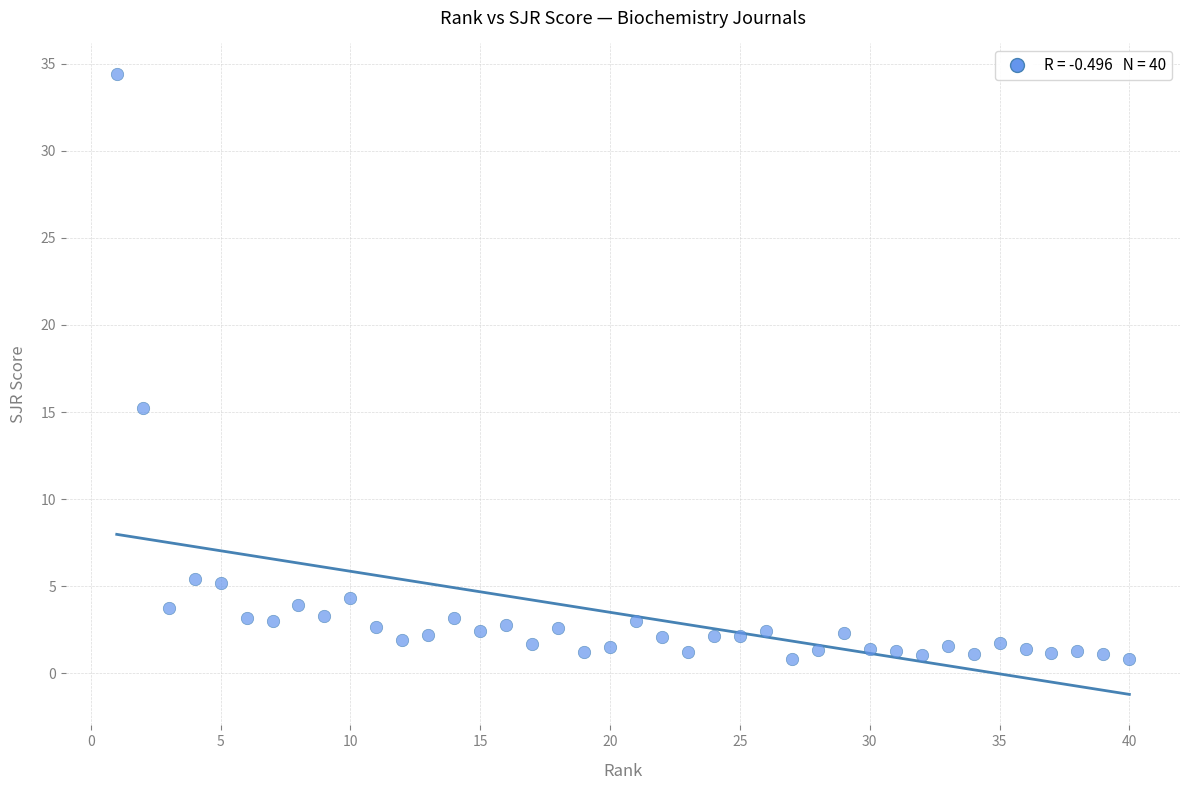

What is the range of Y values (max minus min)?

33.6